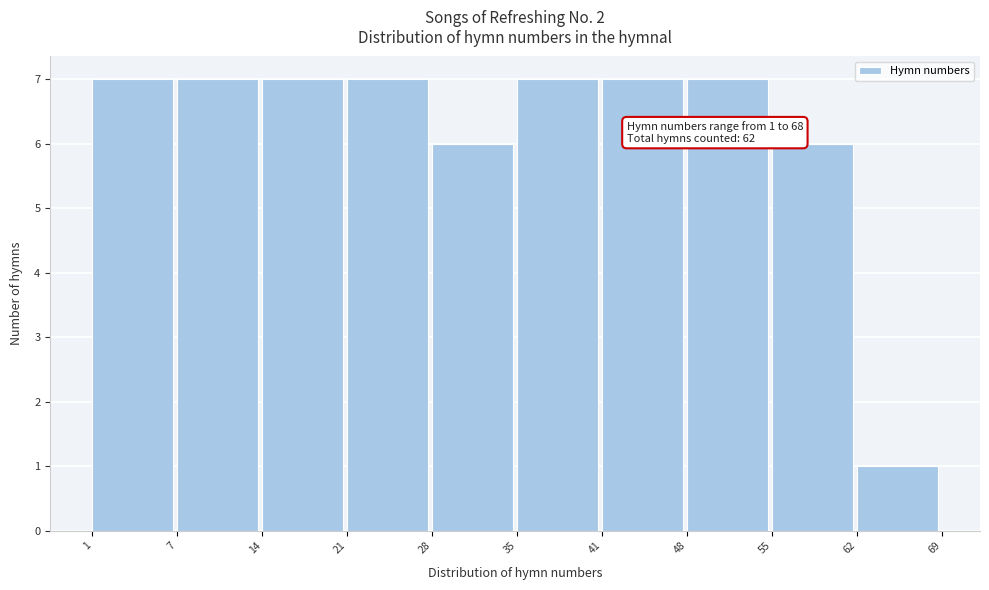

Reading left to right, extract all data points from this chart.

1=7	7=7	14=7	21=7	28=6	35=7	41=7	48=7	55=6	62=1